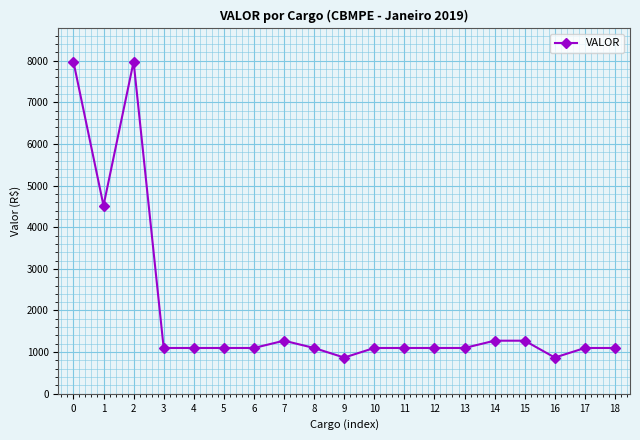

What is the value of the 5th point from the left?

1100.0